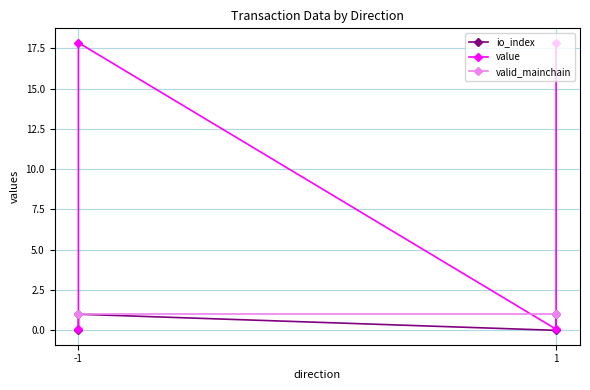

What is the lowest value of the valid_mainchain series?

1.0